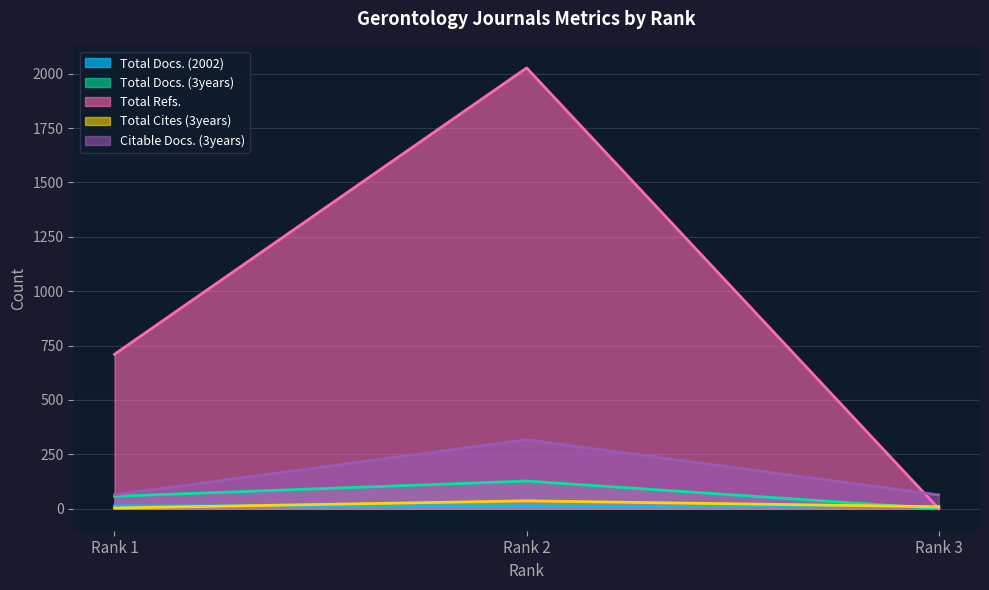

The value of Total Docs. (2002) at Rank 2 is 4. True or false?

False